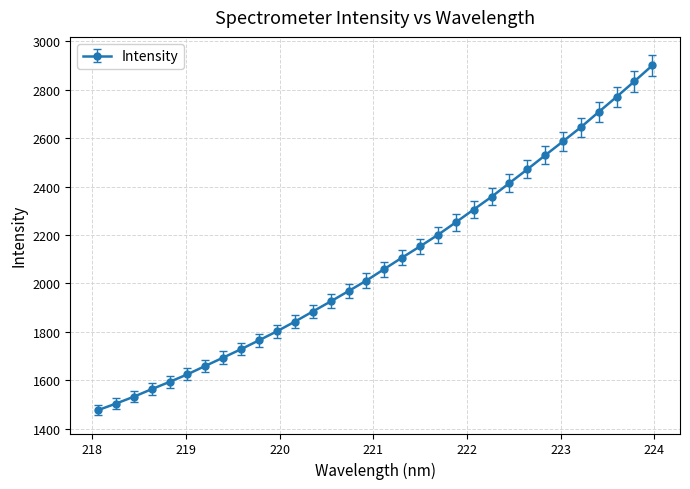

What is the value of the 15th point from the left?

1968.4